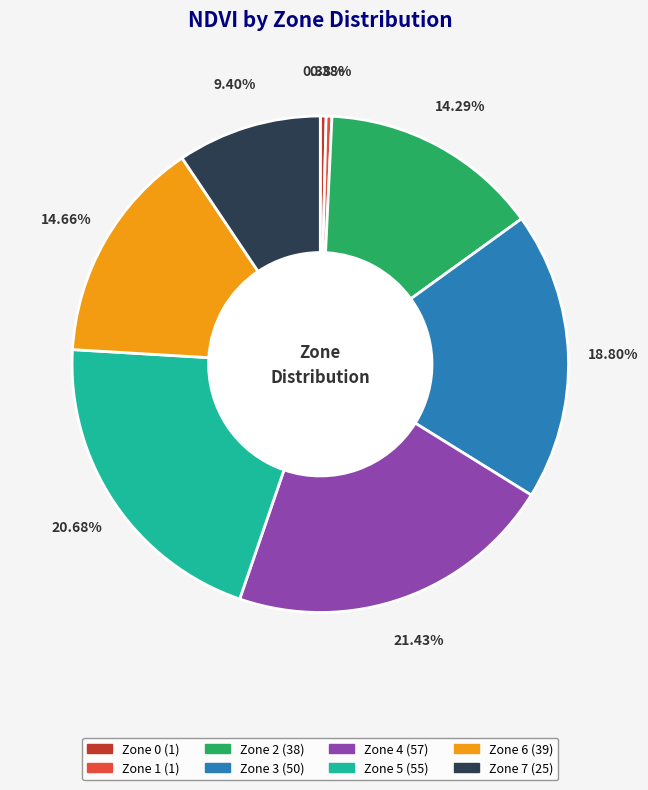

How many segments does this pie chart have?

8